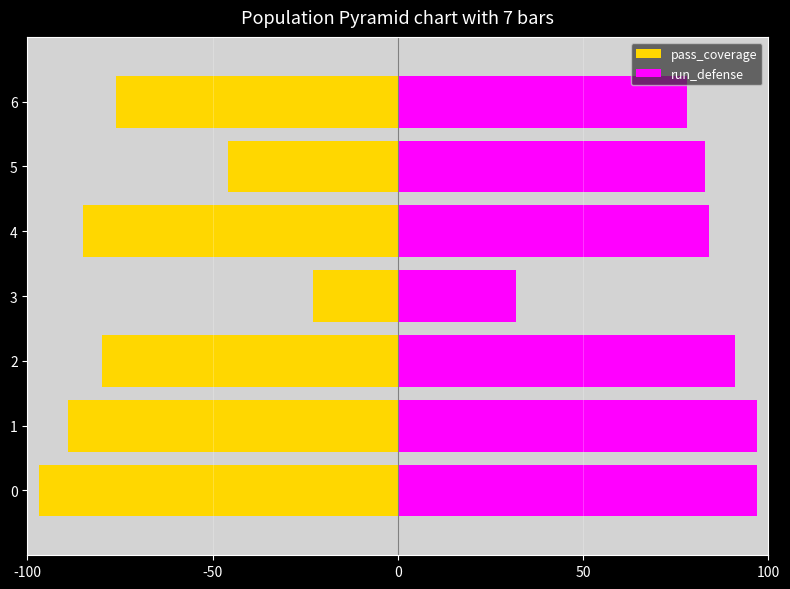

Reading right to left, list all the values displayed in this chart.

pass_coverage: -76	-46	-85	-23	-80	-89	-97
run_defense: 78	83	84	32	91	97	97